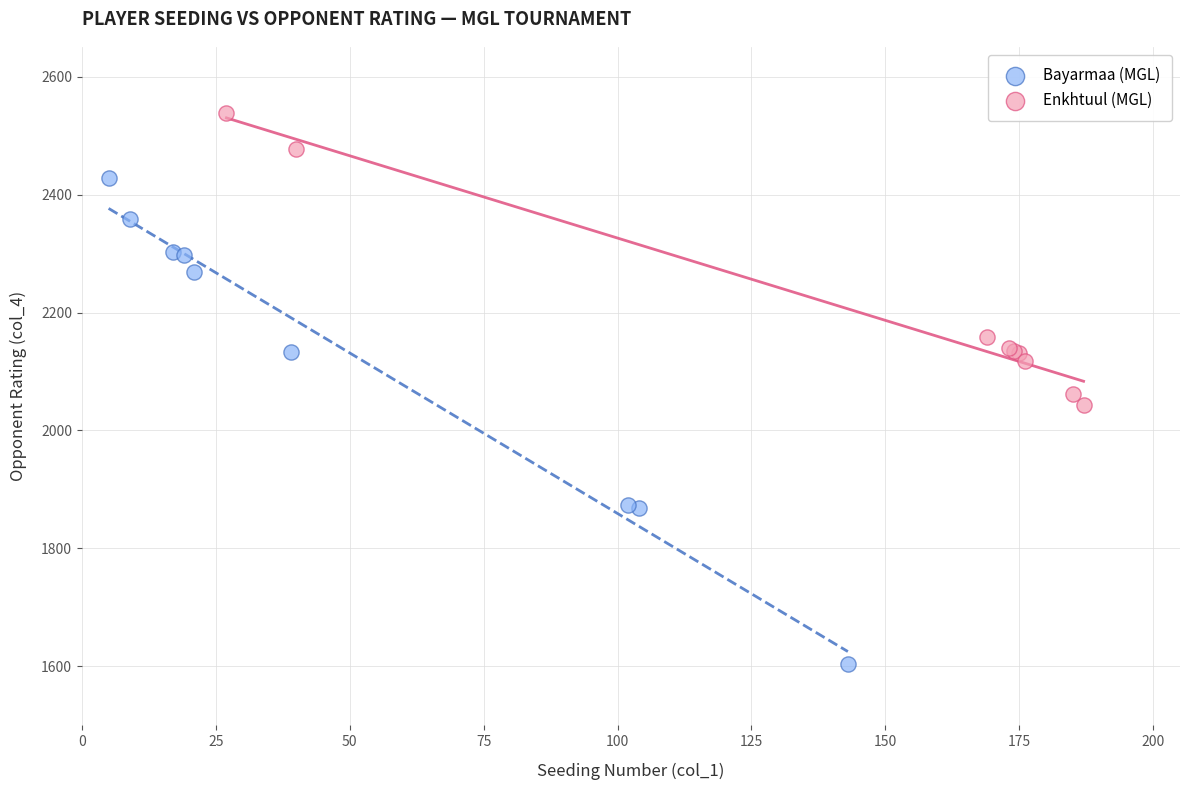

What are all the series names shown in the legend?

Bayarmaa (MGL), Enkhtuul (MGL)